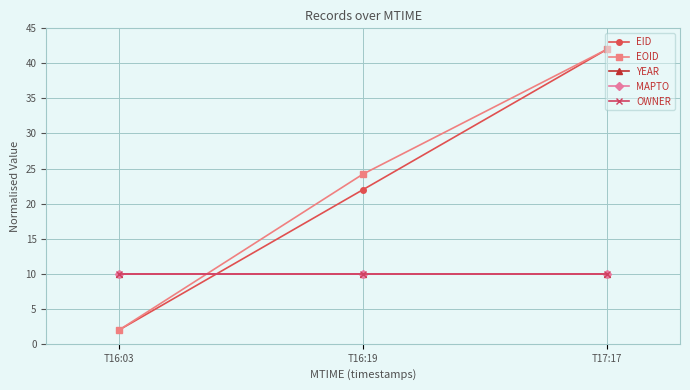

Count the EID values in the range 2 to 42.

3